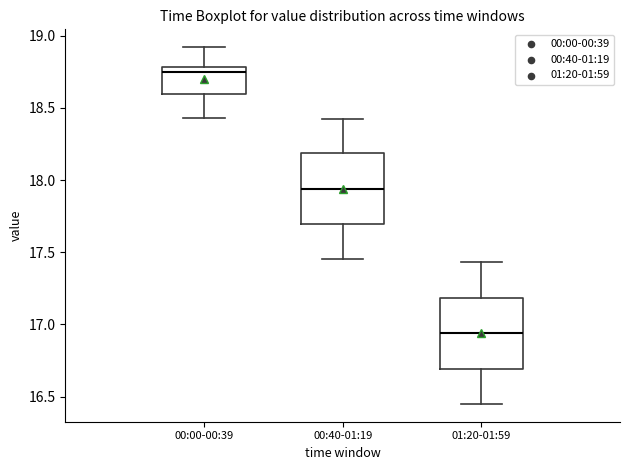

Which box has the highest median line?

00:00-00:39